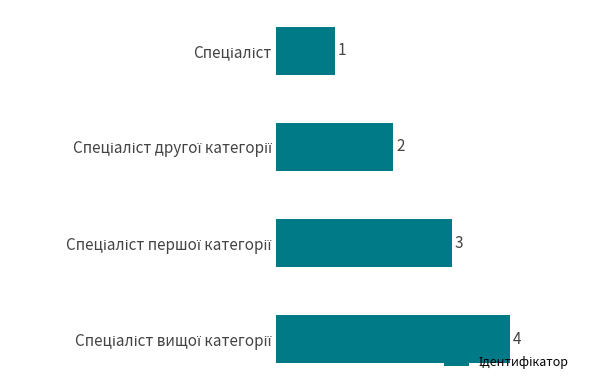

What is the value of the 4th bar from the top?

4